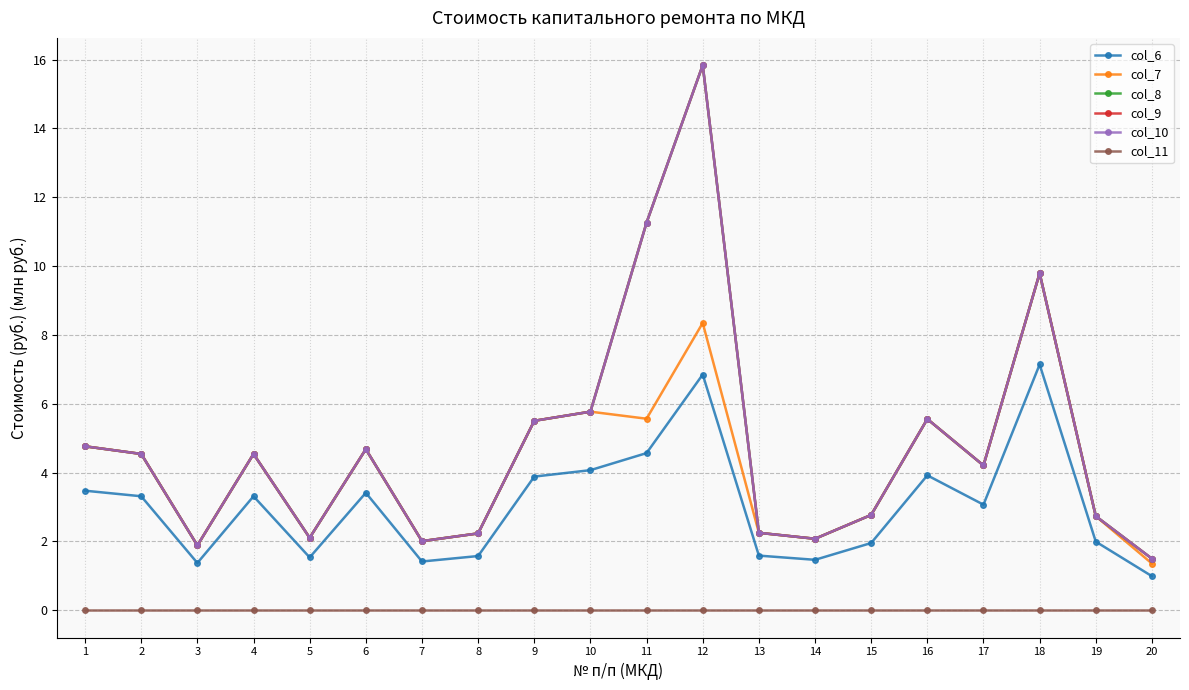

Between 2 and 3, which series saw the biggest shift?

col_7